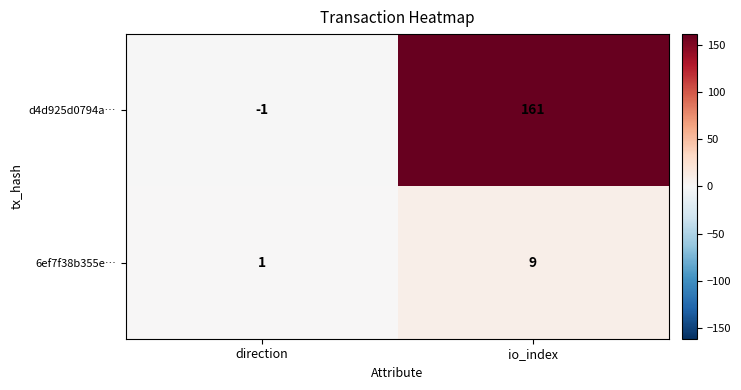

Reading left to right, extract all data points from this chart.

d4d925d0794a…: -1	161
6ef7f38b355e…: 1	9